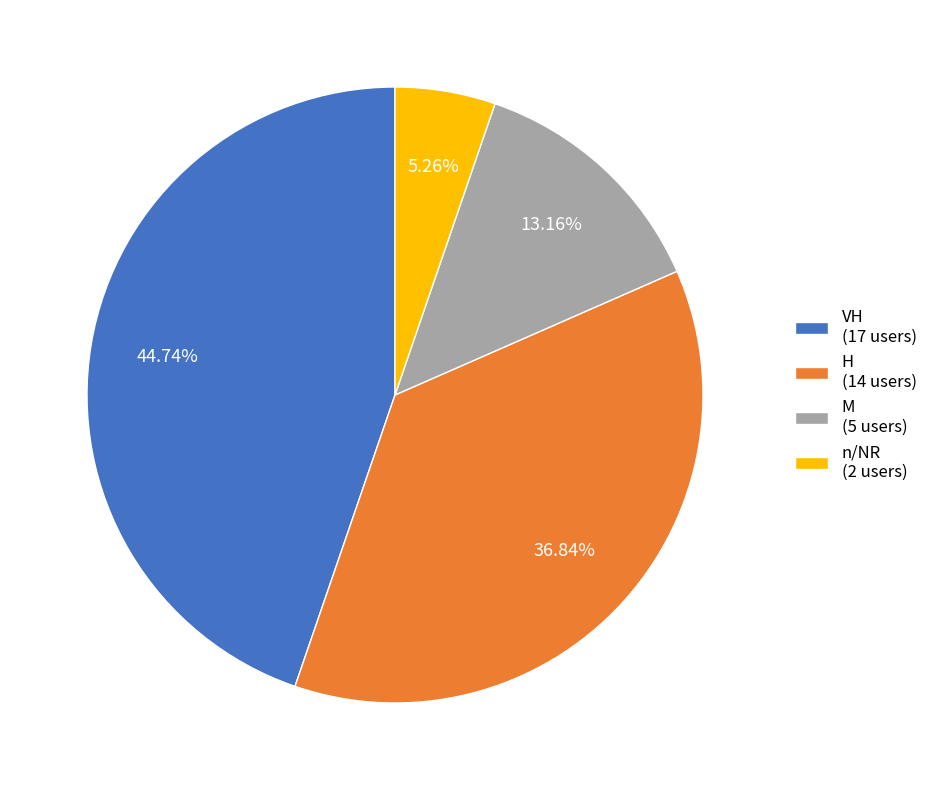

Is there any slice that represents more than half of the pie?

No